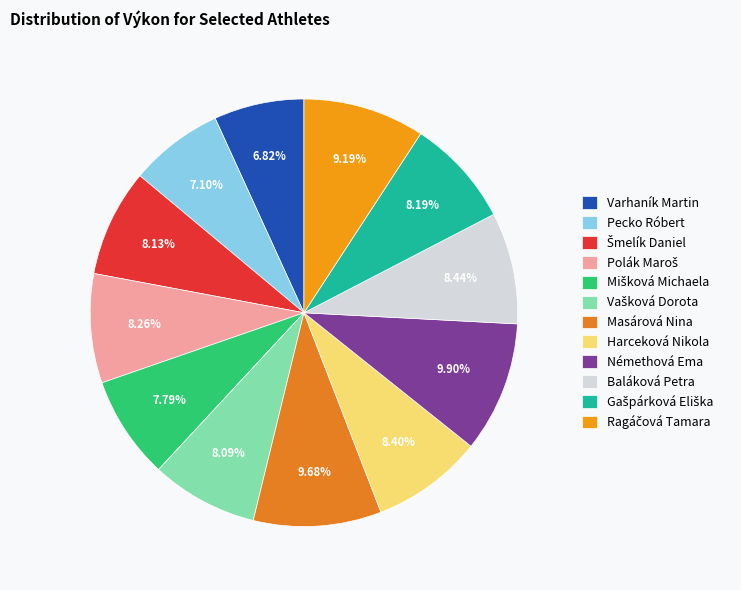

What percentage is the Mišková Michaela slice, to the nearest percent?

8%